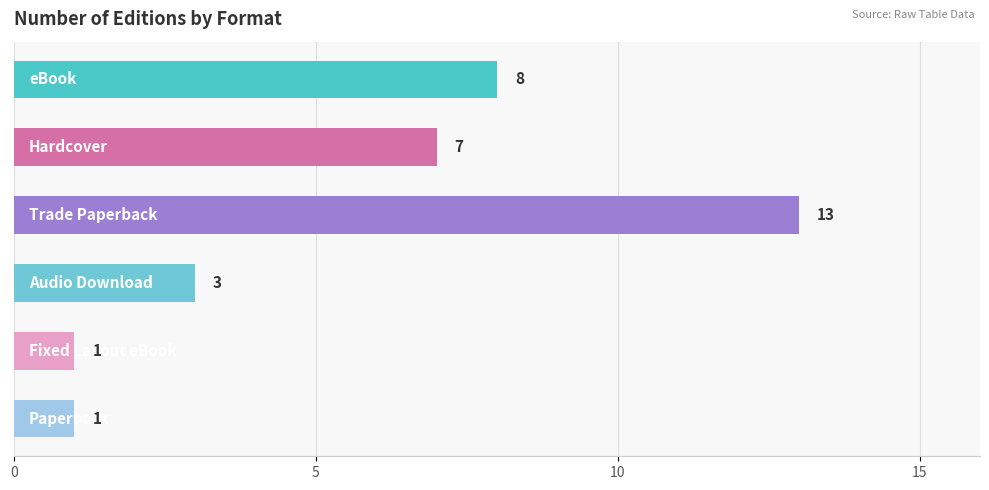

What is the difference between the maximum and minimum values?

12